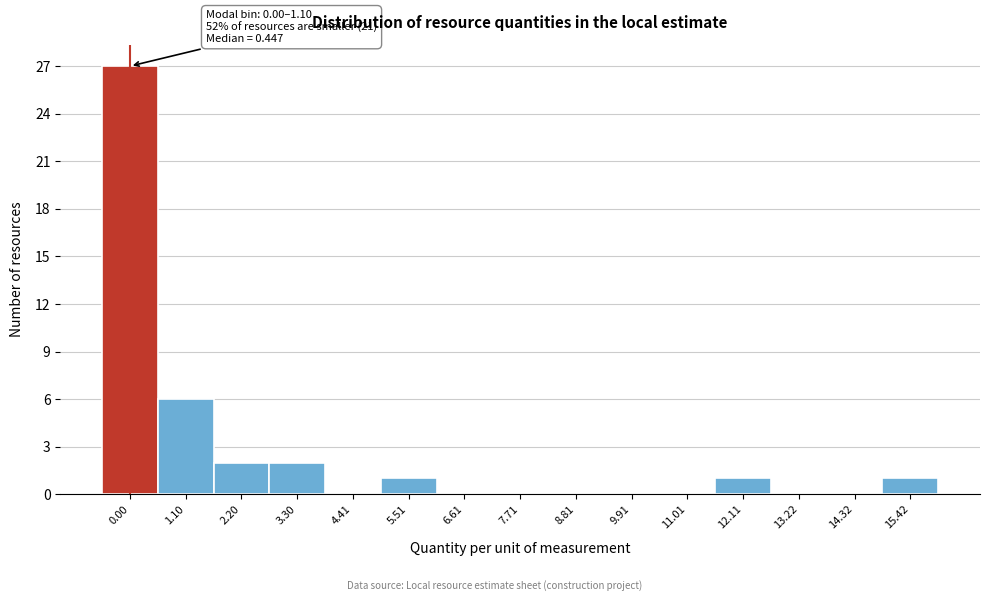

Reading right to left, list all the values displayed in this chart.

15.42=1	14.32=0	13.22=0	12.11=1	11.01=0	9.91=0	8.81=0	7.71=0	6.61=0	5.51=1	4.41=0	3.30=2	2.20=2	1.10=6	0.00=27